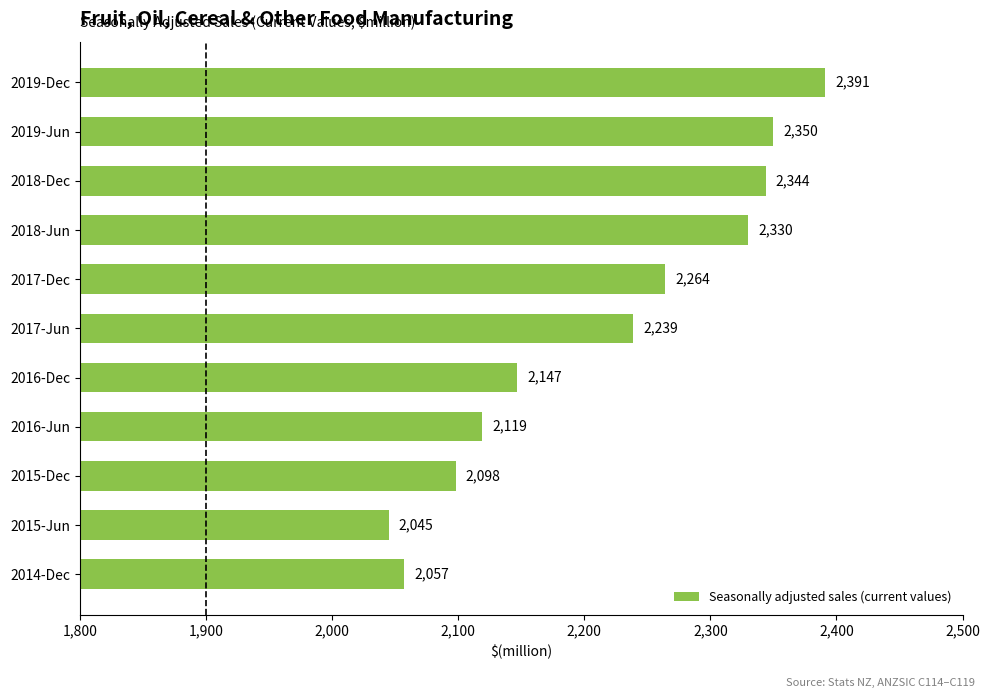

True or false: the data shows 3087 at 2014-Dec.

False